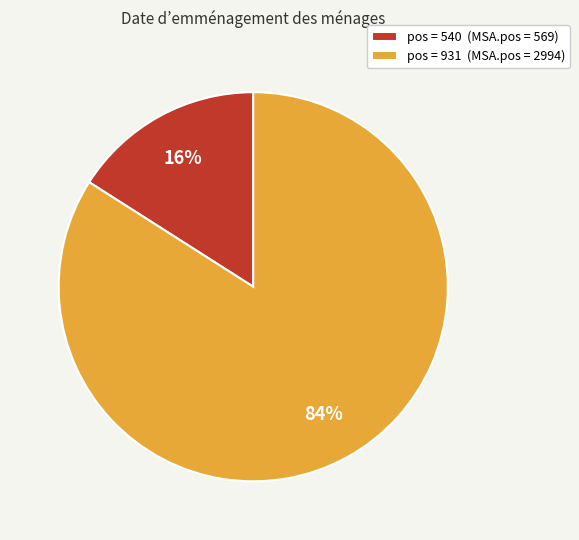

What percentage is the pos = 540 (MSA.pos = 569) slice, to the nearest percent?

16%